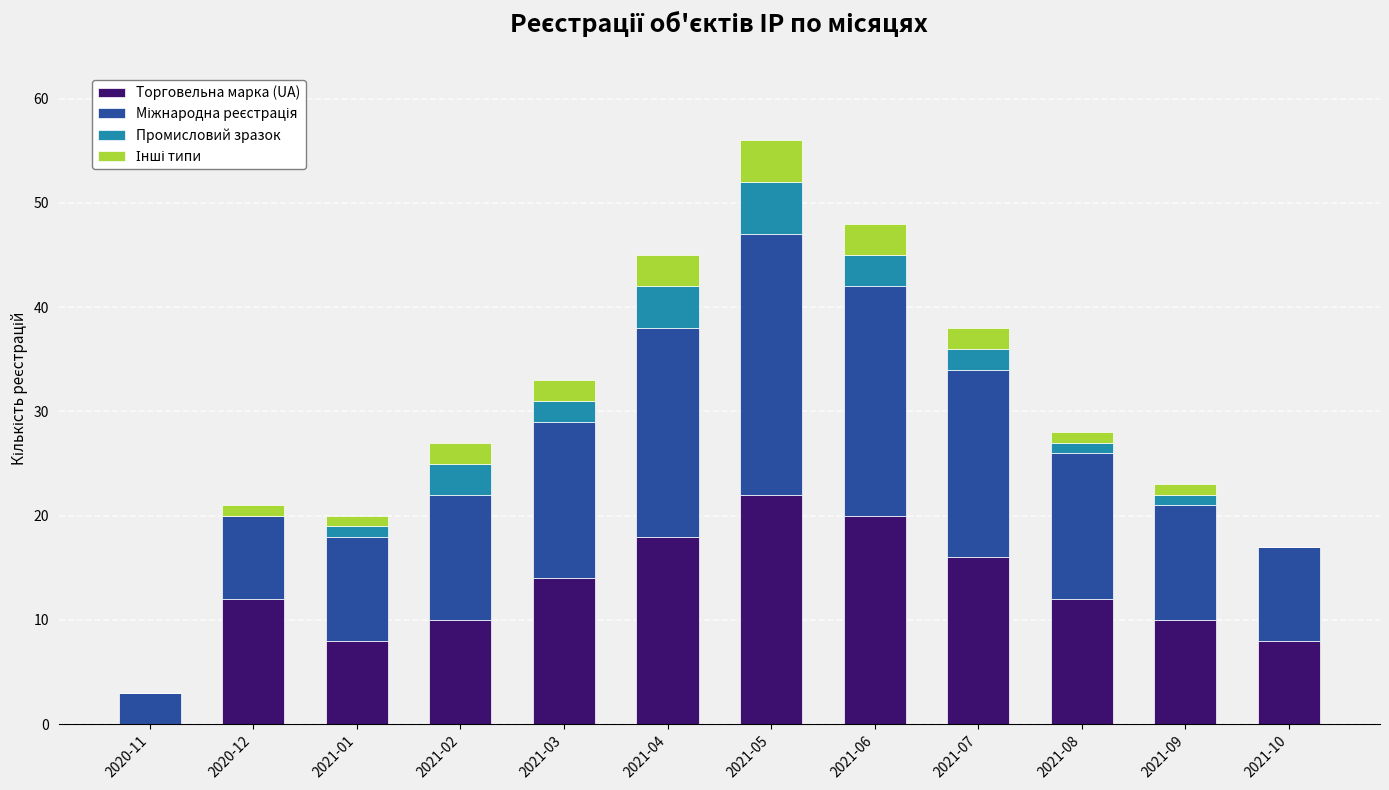

What is the sum of all Торговельна марка (UA) values?

150